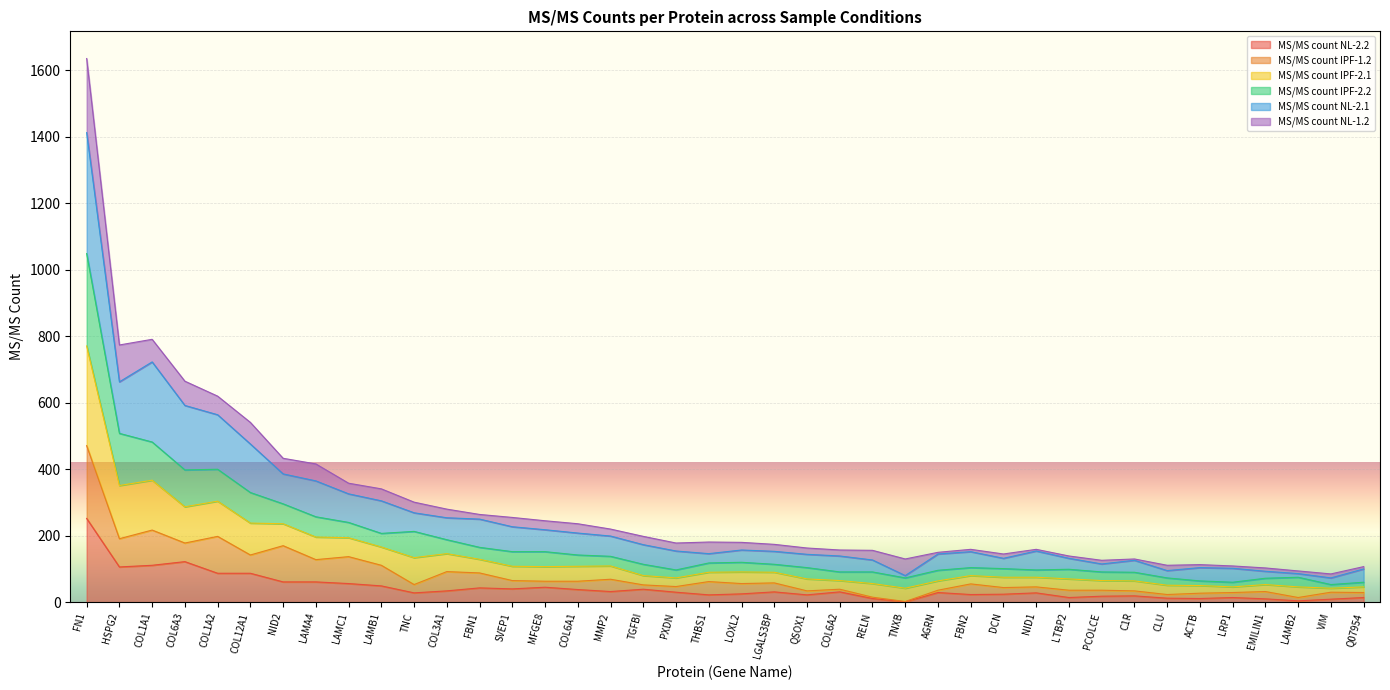

What is the label of the 17th point from the left?

MMP2